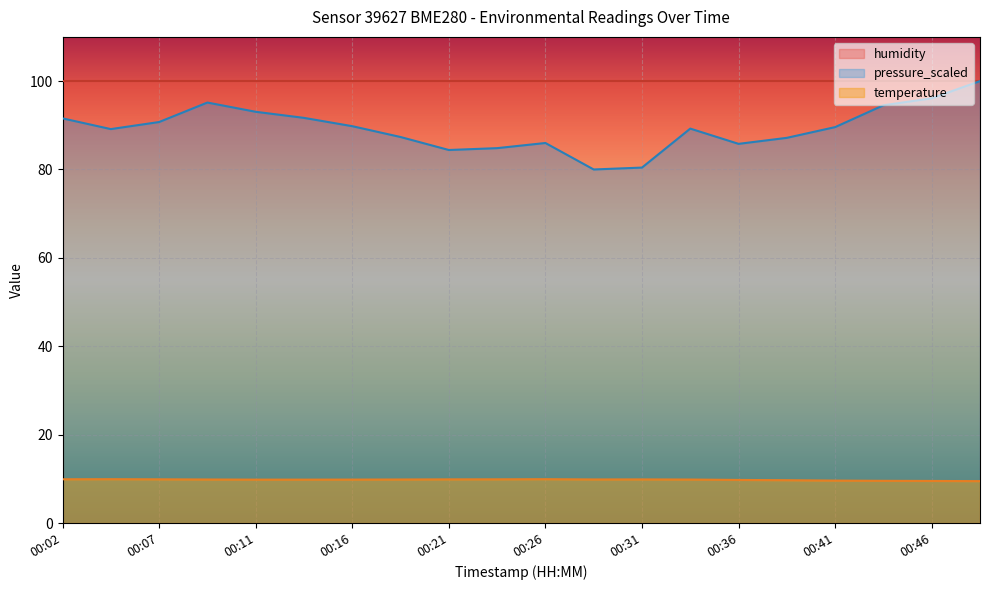

Rank the series at 00:09 from lowest to highest value.

temperature, pressure_scaled